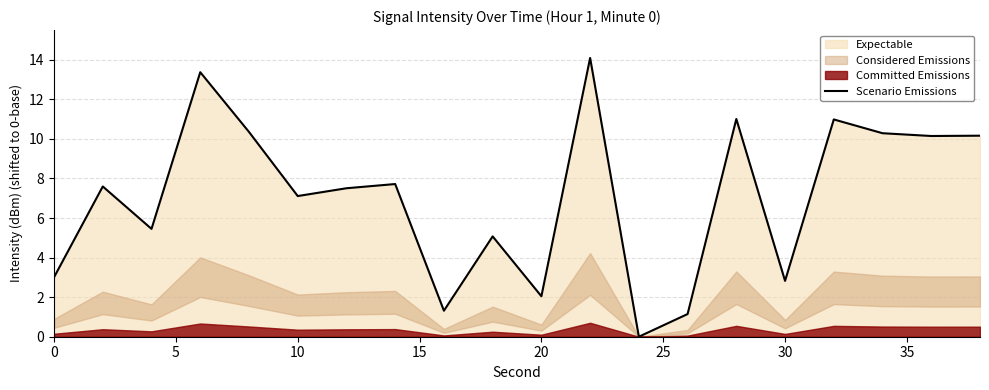

How many lines are shown in the chart?

1